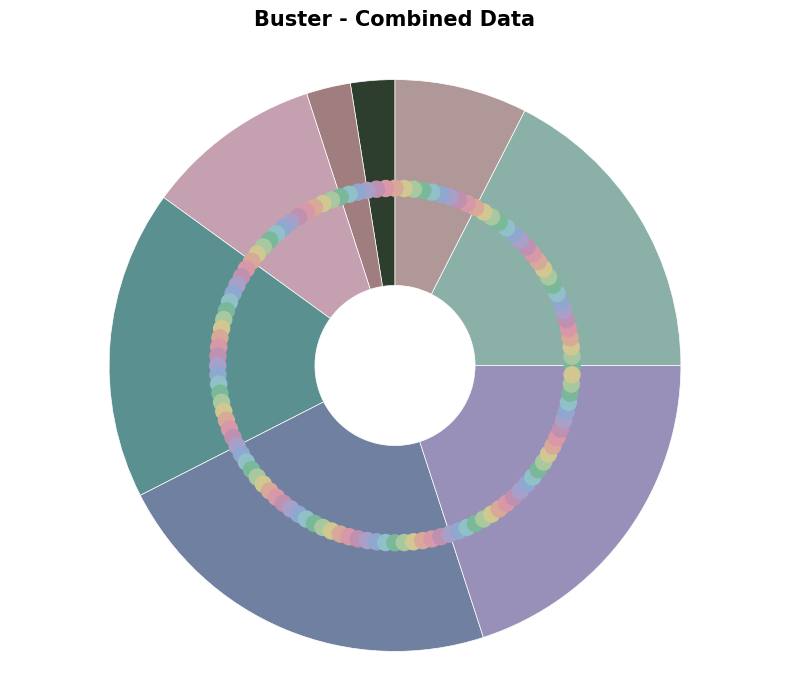

The 33 slice represents 2% of the pie. True or false?

True